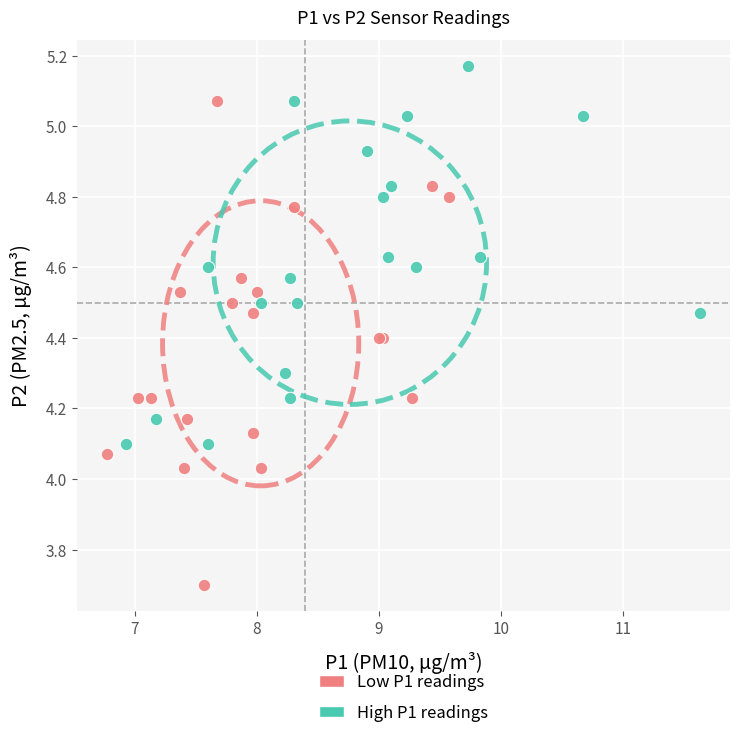

Which series has the largest Y range (max minus min)?

Low P1 readings